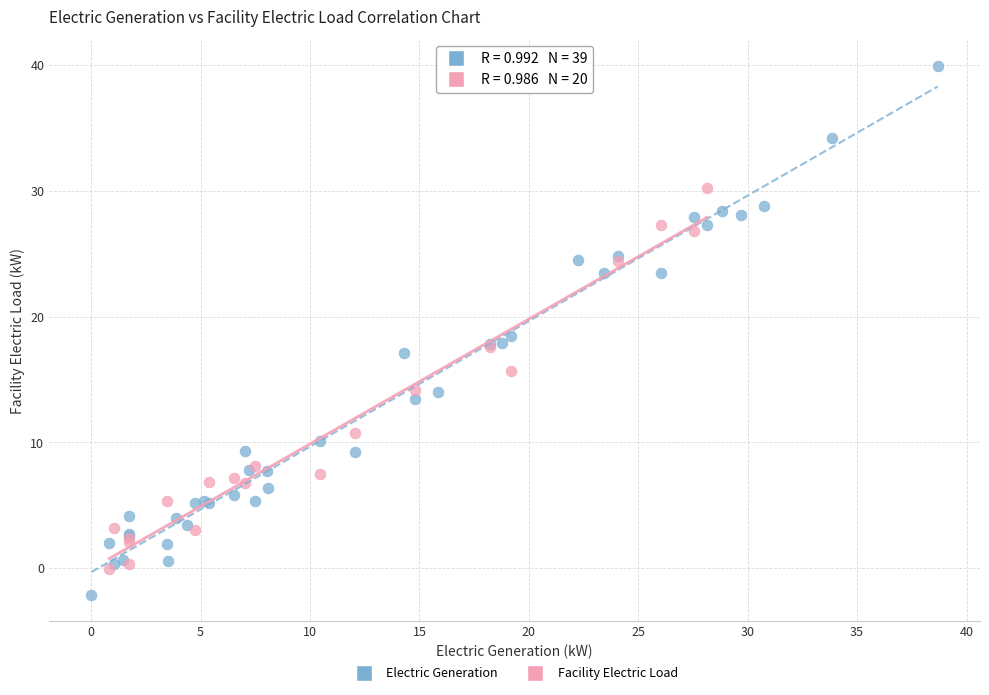

Which series contains the lowest Y value?

Electric Generation